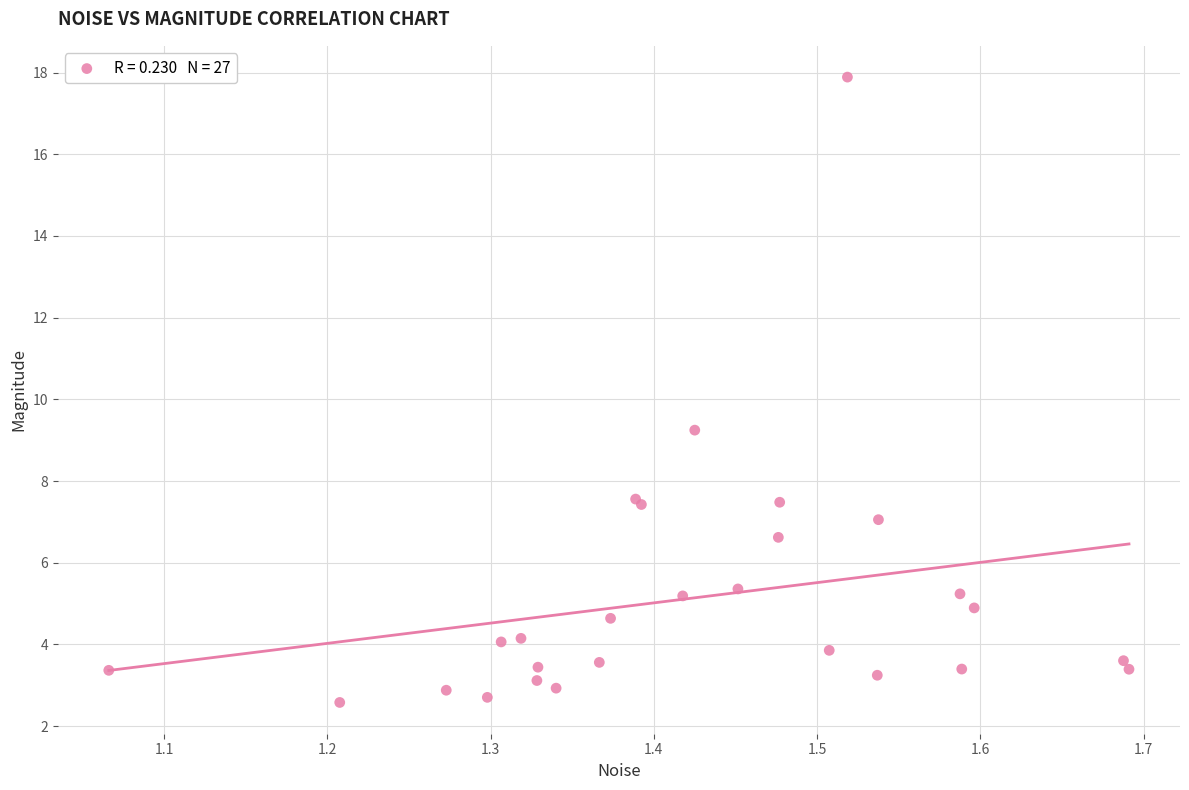

What Y value in the scatter plot is closest to 10?

9.2